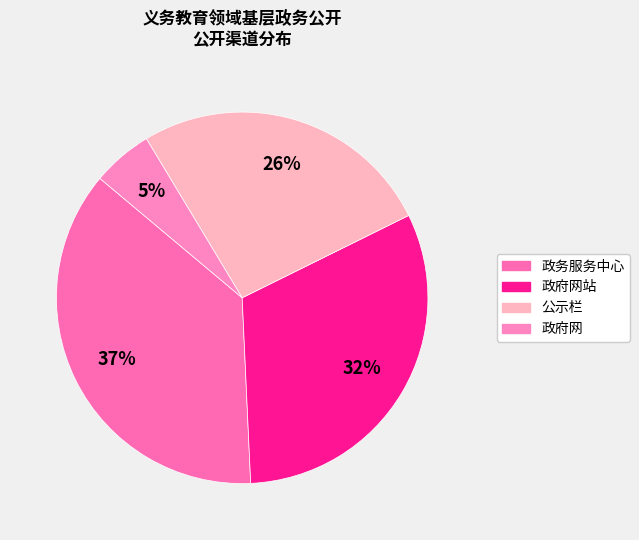

What percentage is the 政府网站 slice, to the nearest percent?

32%